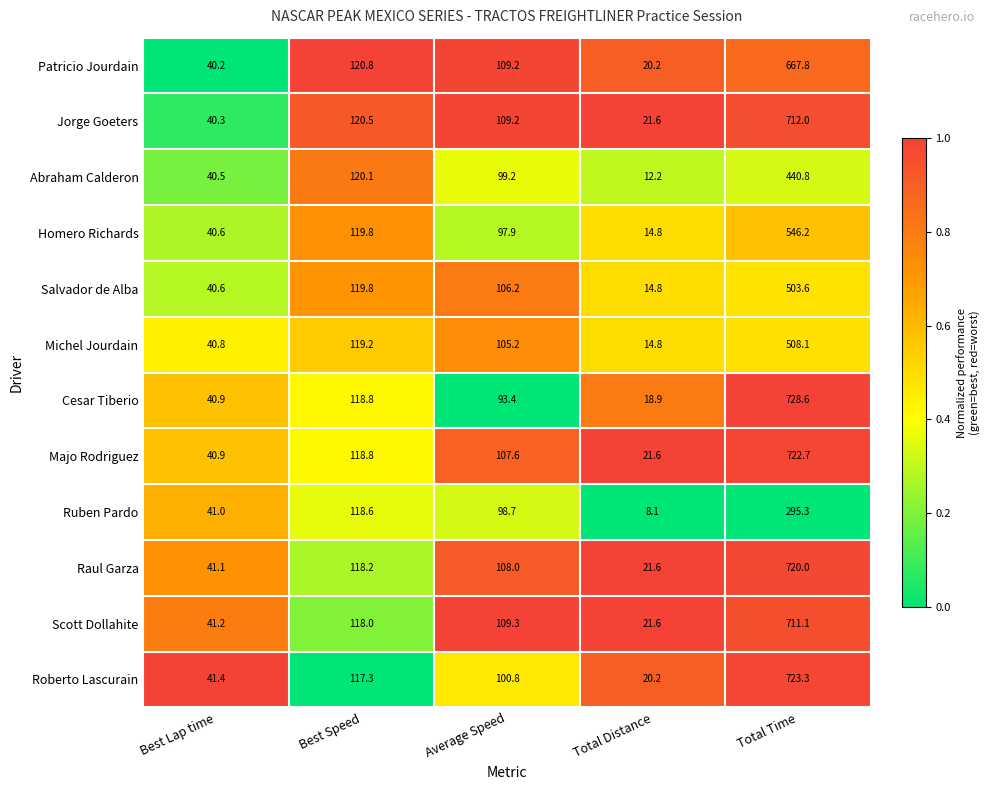

How many series are shown in this chart?

12